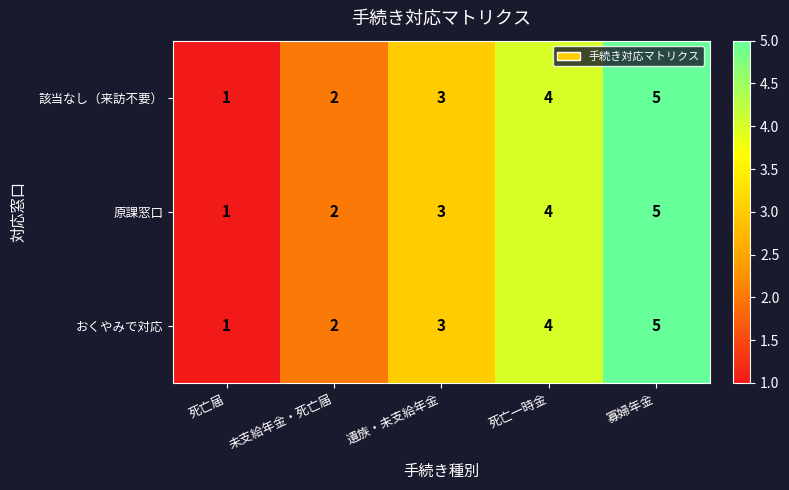

At which label does 原課窓口 reach its peak?

寡婦年金